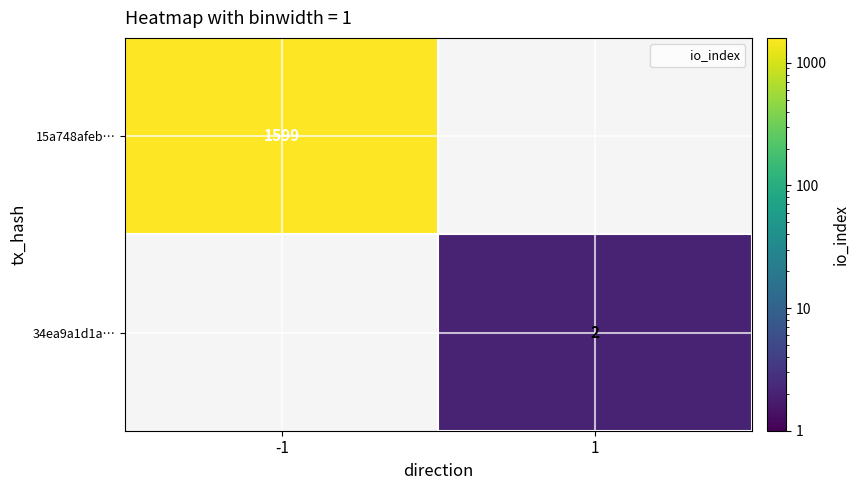

How many 15a748afeb… values are between 0 and 1599?

2